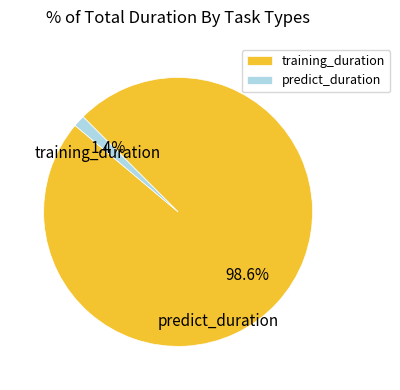

True or false: training_duration accounts for 89% of the total.

False